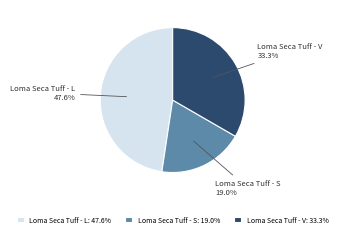

What is the largest slice in the pie chart?

Loma Seca Tuff - L